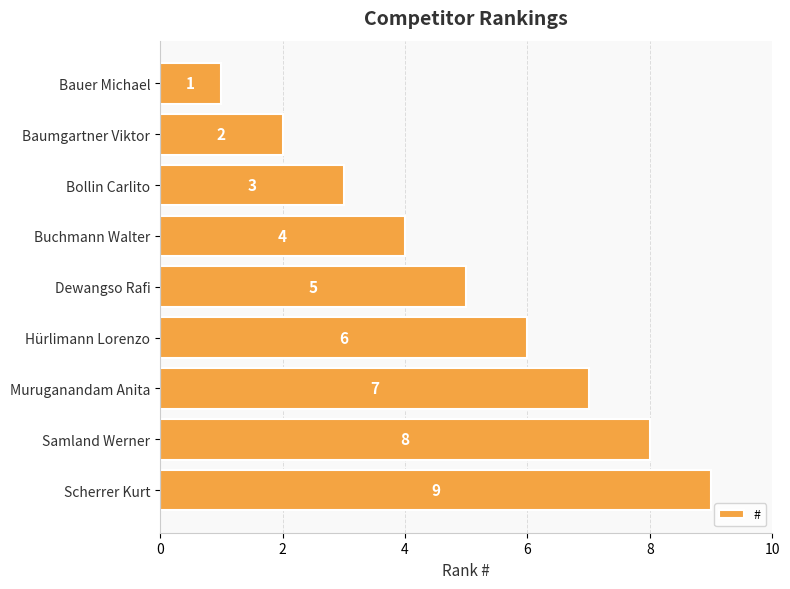

List the labels in order of value, smallest first.

Bauer Michael, Baumgartner Viktor, Bollin Carlito, Buchmann Walter, Dewangso Rafi, Hürlimann Lorenzo, Muruganandam Anita, Samland Werner, Scherrer Kurt